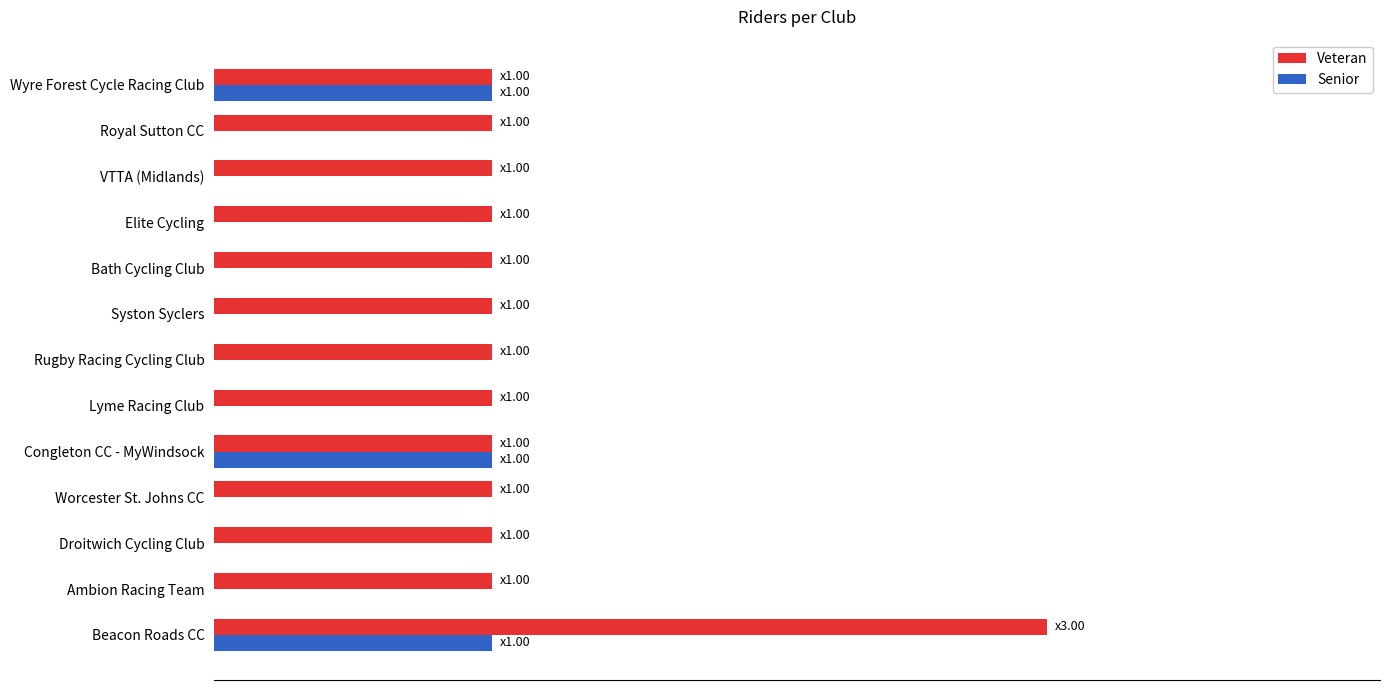

What are all the series names shown in the legend?

Veteran, Senior